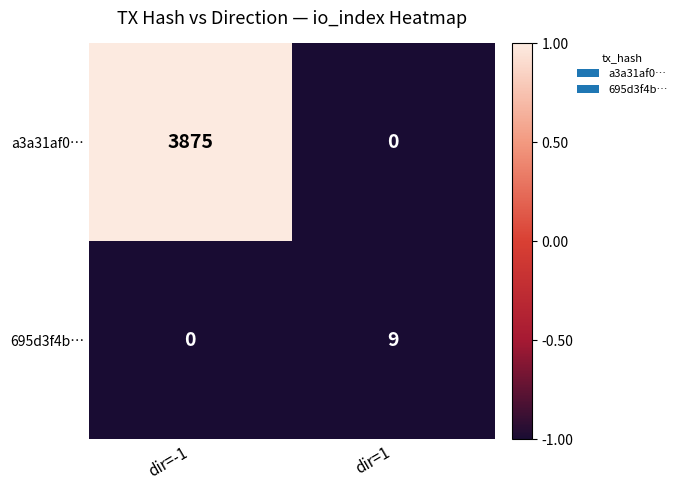

What is the average value of the a3a31af0… series?

1938